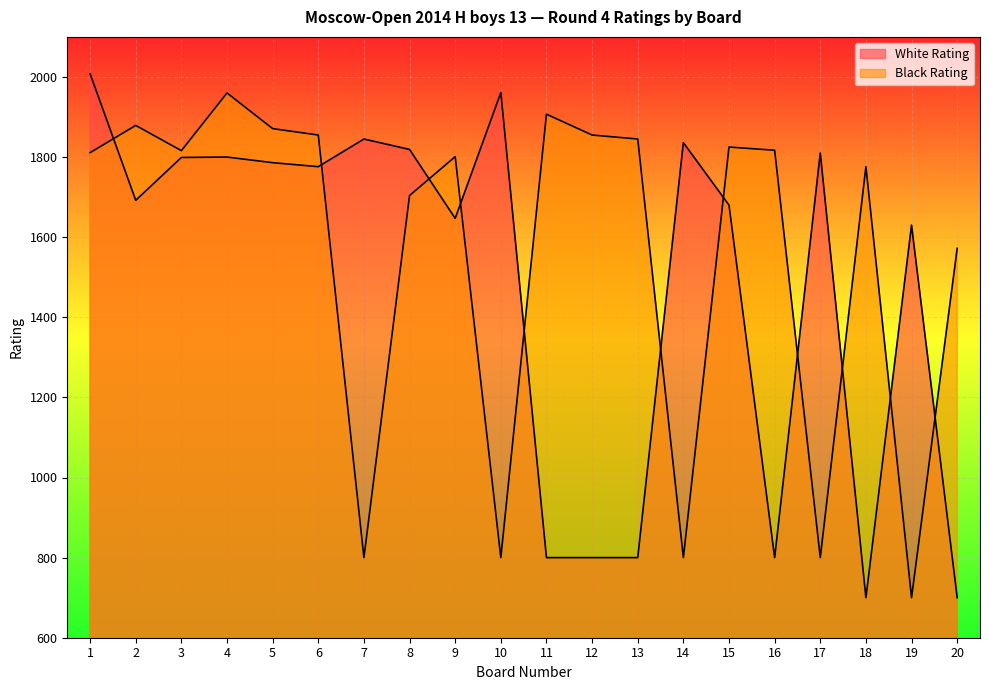

Rank the series by their average value, from highest to lowest.

Black Rating, White Rating